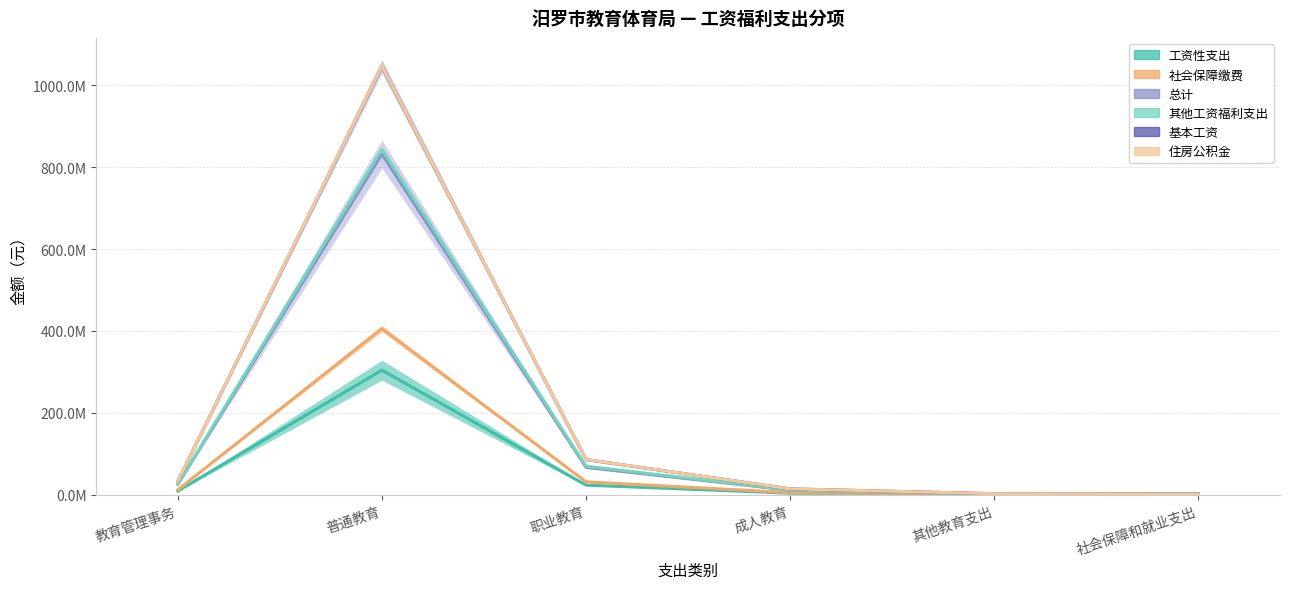

Between 教育管理事务 and 社会保障和就业支出, which series saw the biggest shift?

住房公积金